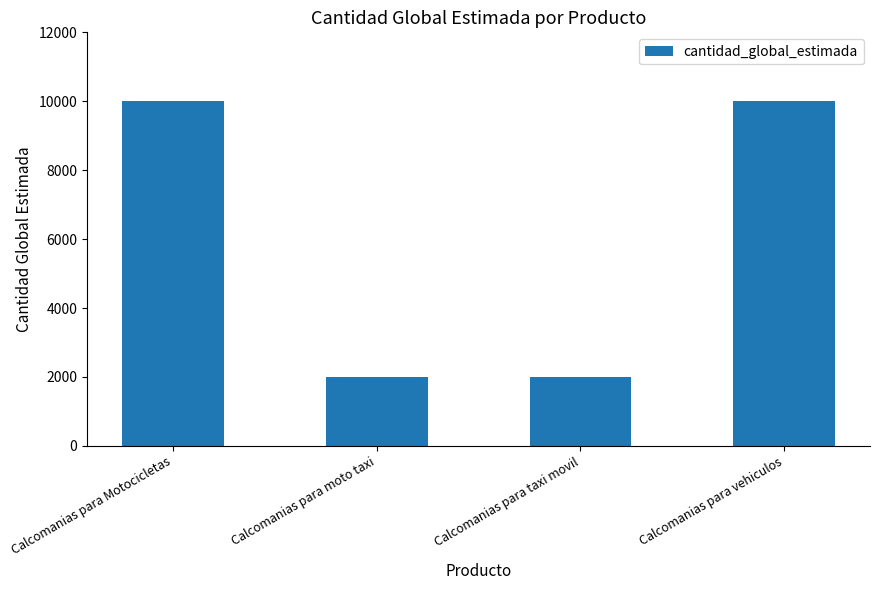

What is the value of the 2nd bar from the left?

2000